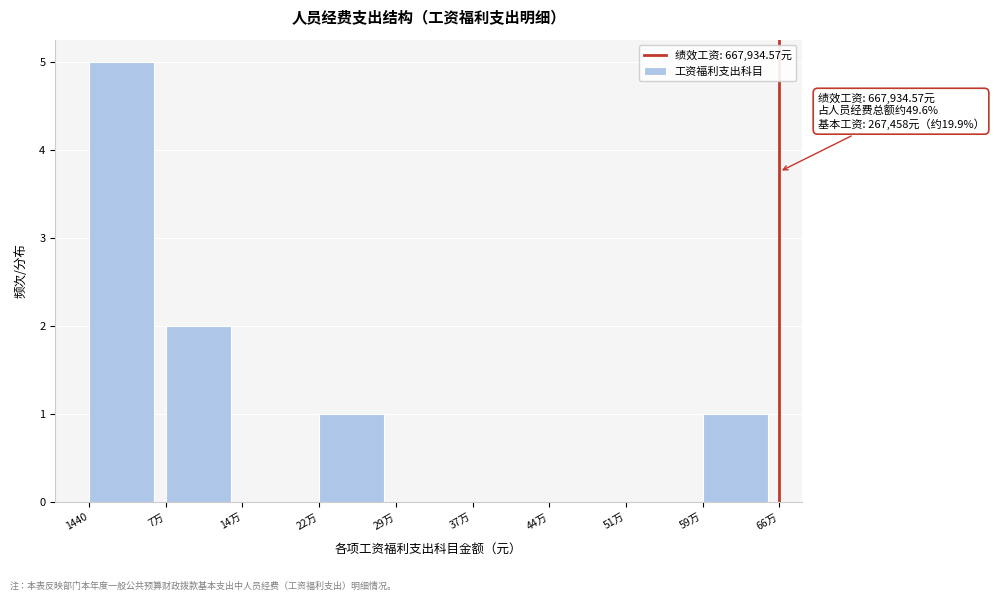

Reading left to right, what are all the values shown in this chart?

1440=5	7万=2	14万=0	22万=1	29万=0	37万=0	44万=0	51万=0	59万=1